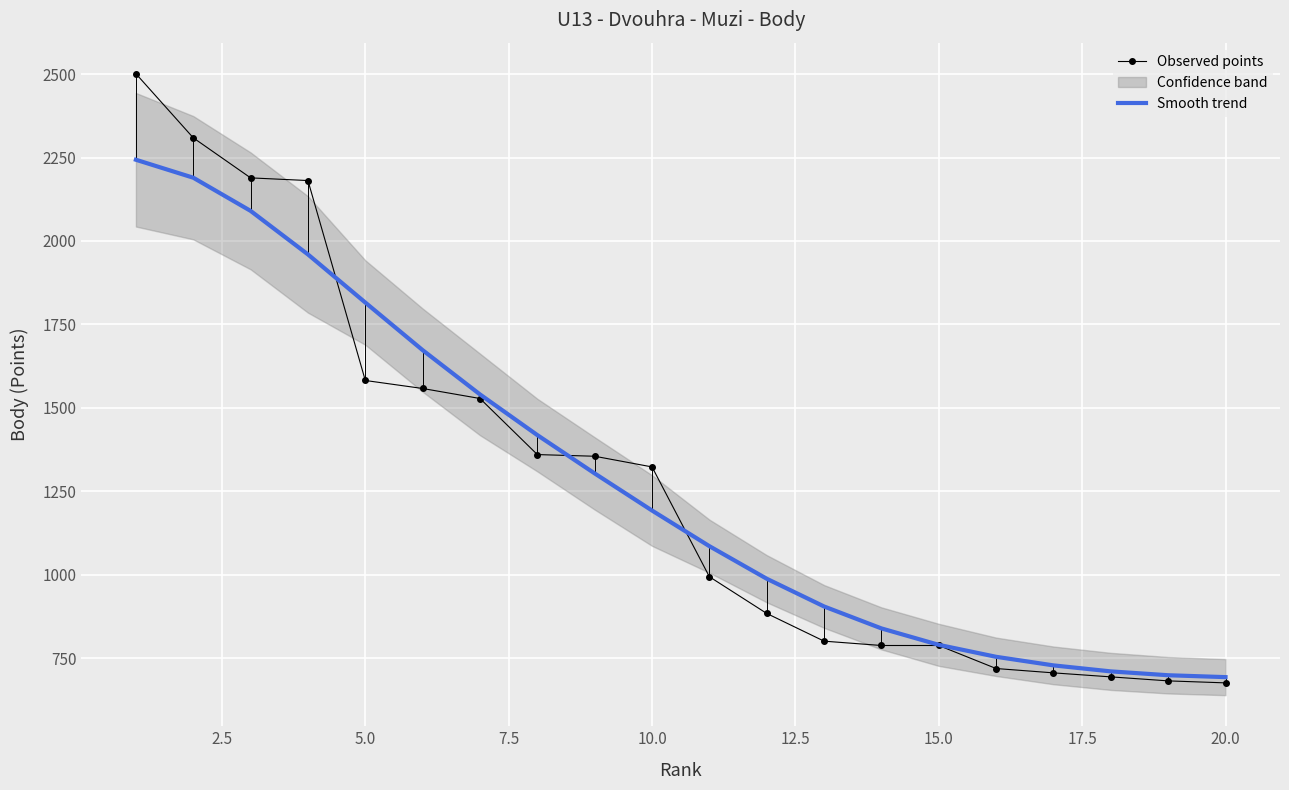

Which series has the largest range (max minus min)?

Observed points